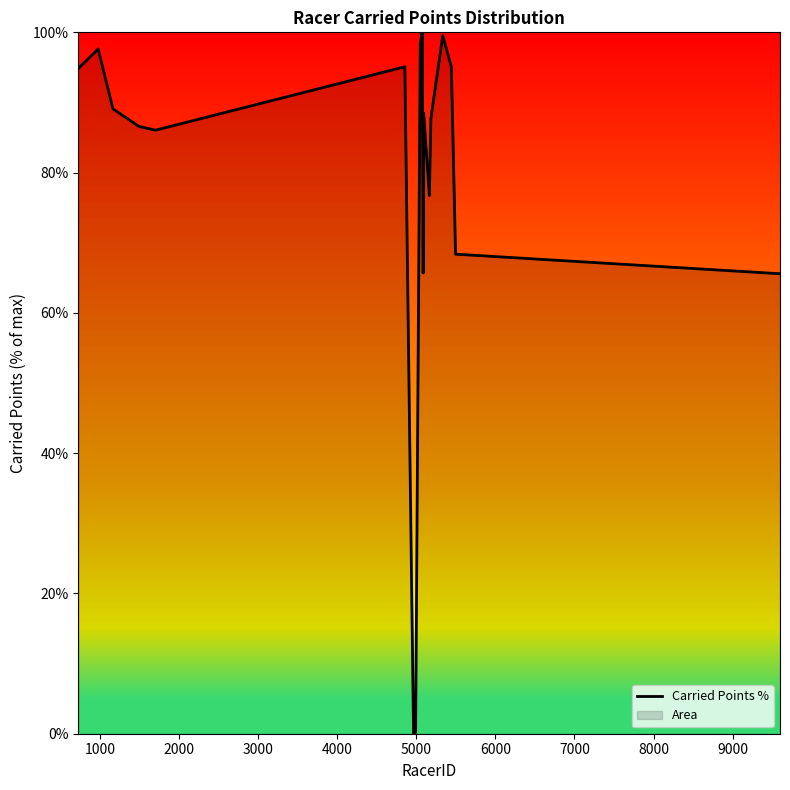

How many lines are shown in the chart?

1